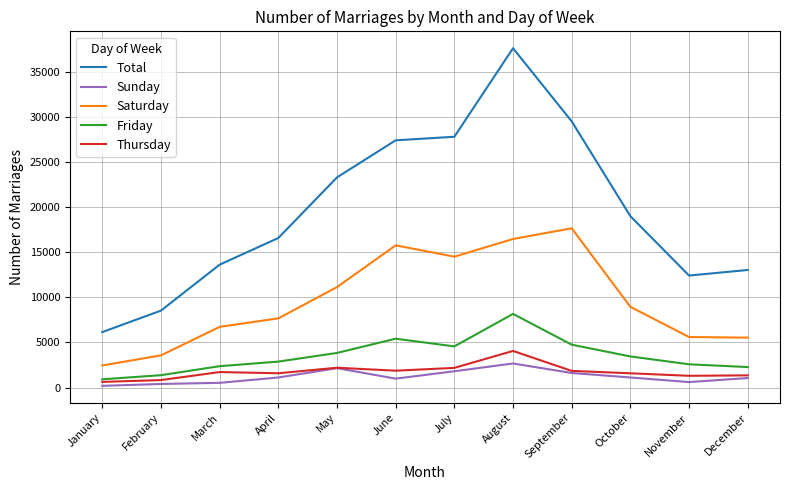

The Saturday series shows 27477 at June. True or false?

False